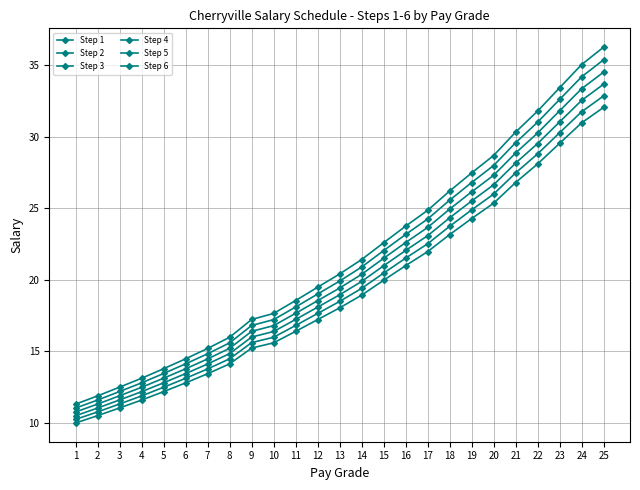

Reading left to right, transcribe all the data shown in this chart.

Step 1: 10.0	10.5	11.1	11.6	12.2	12.8	13.4	14.1	15.2	15.6	16.4	17.2	18.0	18.9	20.0	21.0	22.0	23.2	24.3	25.4	26.8	28.1	29.5	31.0	32.0
Step 2: 10.2	10.8	11.3	11.9	12.5	13.1	13.8	14.5	15.6	16.0	16.8	17.7	18.5	19.4	20.5	21.5	22.5	23.7	24.9	26.0	27.5	28.8	30.3	31.7	32.9
Step 3: 10.5	11.0	11.6	12.2	12.8	13.4	14.1	14.8	16.0	16.4	17.2	18.1	19.0	19.9	21.0	22.1	23.1	24.3	25.5	26.6	28.2	29.5	31.0	32.5	33.7
Step 4: 10.8	11.3	11.9	12.5	13.1	13.8	14.5	15.2	16.4	16.8	17.7	18.5	19.4	20.4	21.5	22.6	23.7	24.9	26.1	27.3	28.9	30.3	31.8	33.4	34.5
Step 5: 11.0	11.6	12.2	12.8	13.5	14.1	14.8	15.6	16.8	17.2	18.1	19.0	19.9	20.9	22.0	23.2	24.3	25.6	26.8	28.0	29.6	31.0	32.6	34.2	35.4
Step 6: 11.3	11.9	12.5	13.1	13.8	14.5	15.2	16.0	17.2	17.6	18.6	19.5	20.4	21.4	22.6	23.7	24.9	26.2	27.5	28.7	30.3	31.8	33.4	35.0	36.3